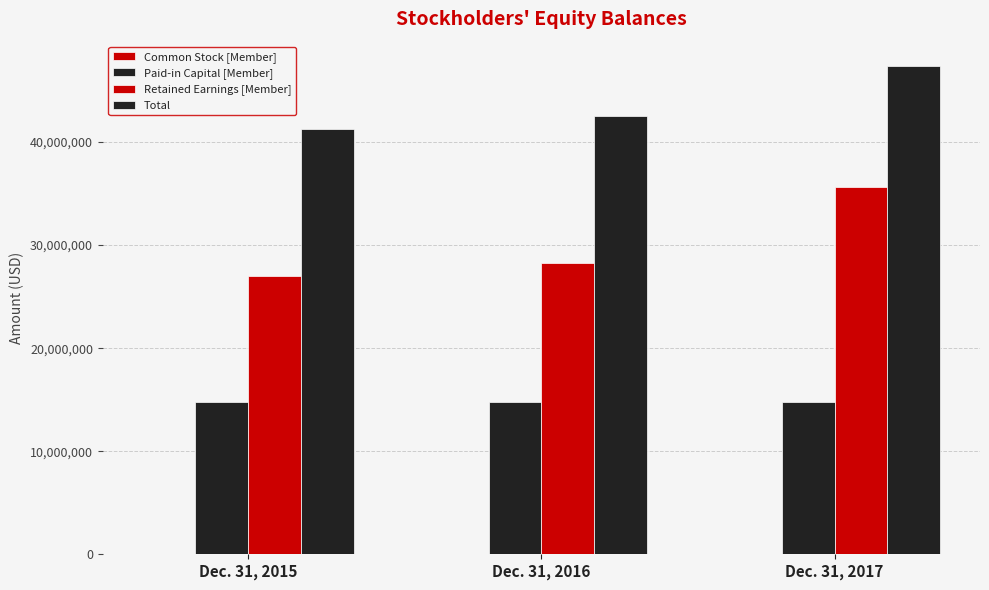

At Dec. 31, 2016, list the series in order from smallest to largest.

Common Stock [Member], Paid-in Capital [Member], Retained Earnings [Member], Total